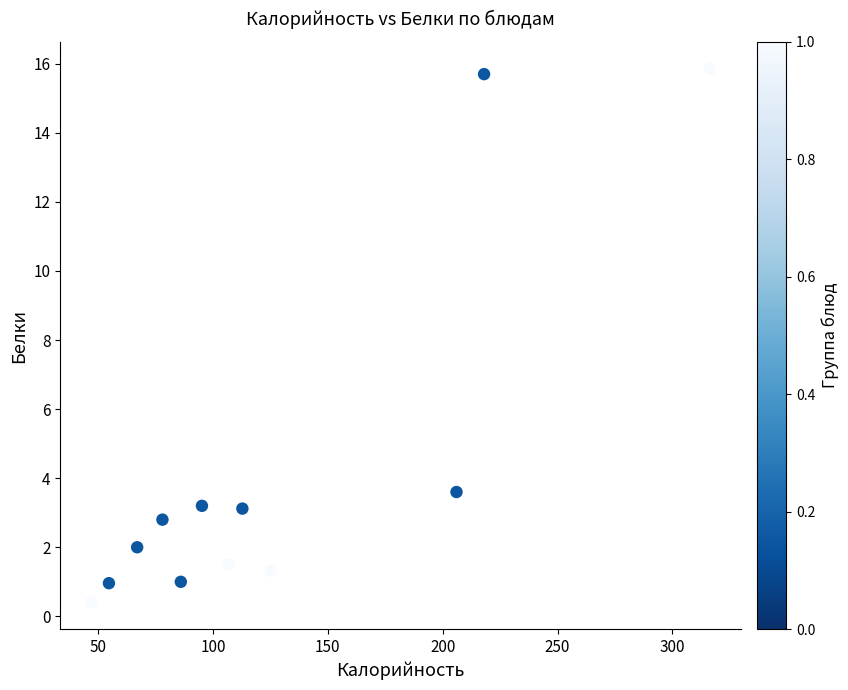

What is the average Y value?

4.3